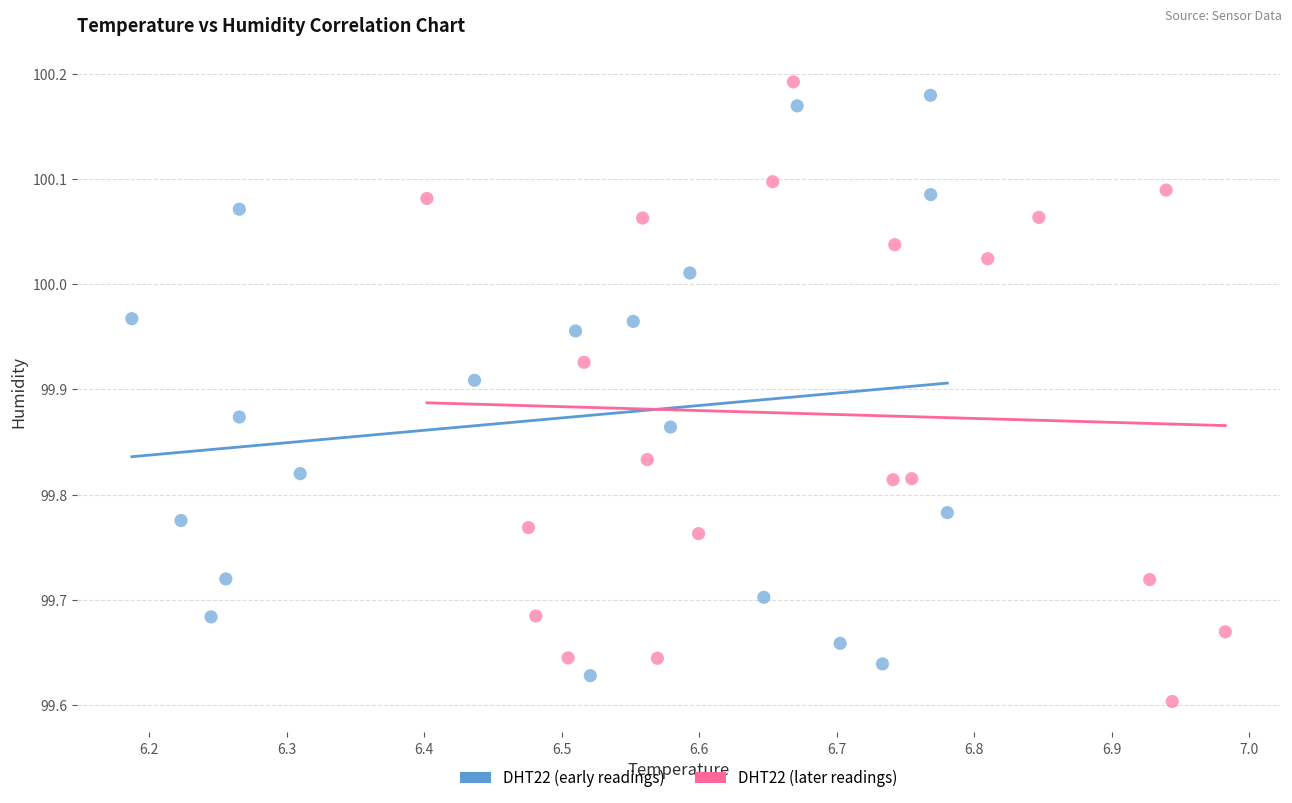

Which series reaches the minimum Y coordinate?

DHT22 (later readings)